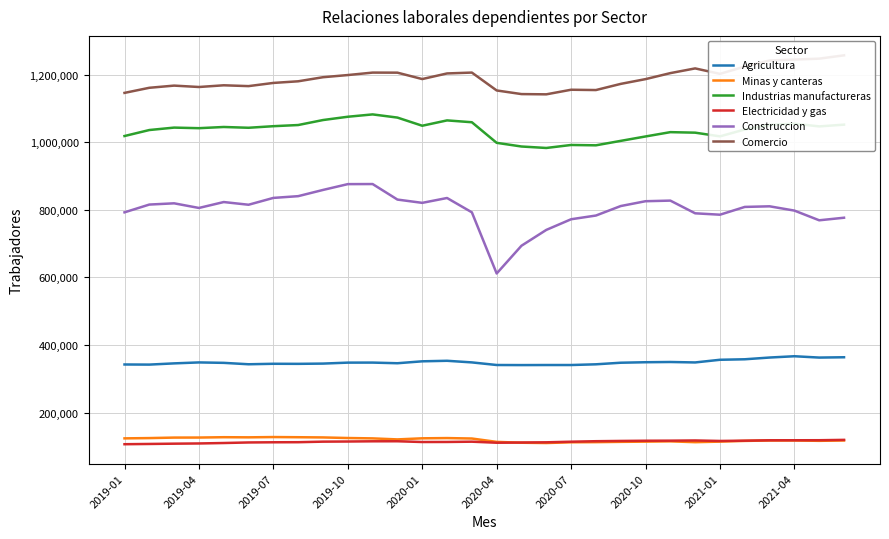

List the series in order of their peak value, lowest first.

Electricidad y gas, Minas y canteras, Agricultura, Construccion, Industrias manufactureras, Comercio